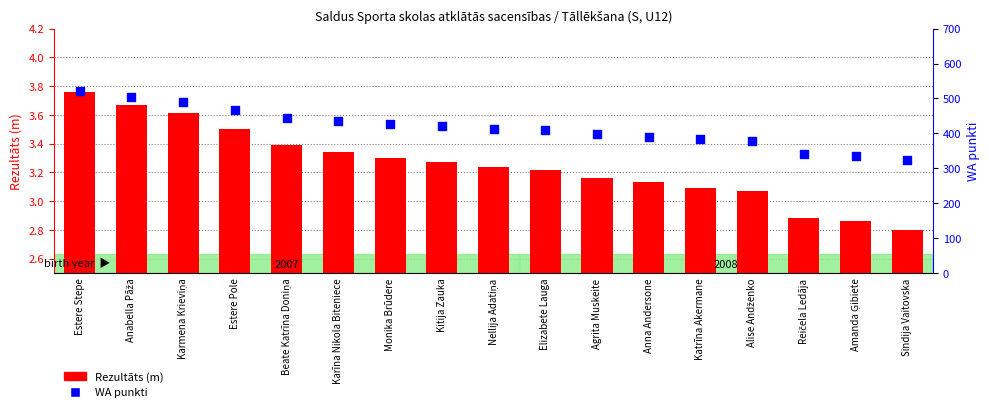

Is the value of WA punkti at Elizabete Lauga greater than the value of Rezultāts at Kitija Zauka?

Yes